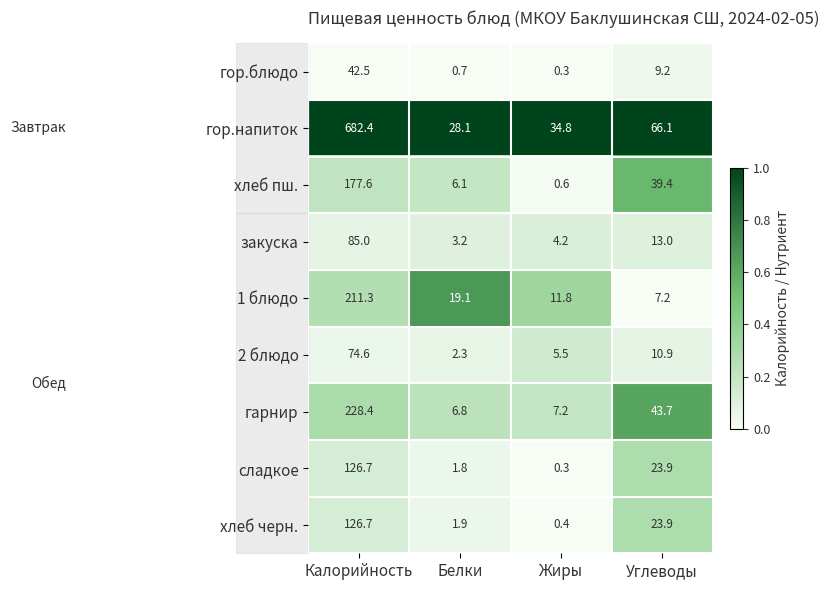

At which category is the sum across all series the highest?

Калорийность